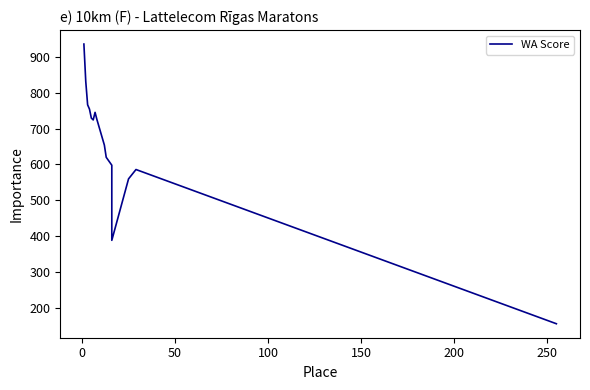

What is the value of the 7th point from the left?

745